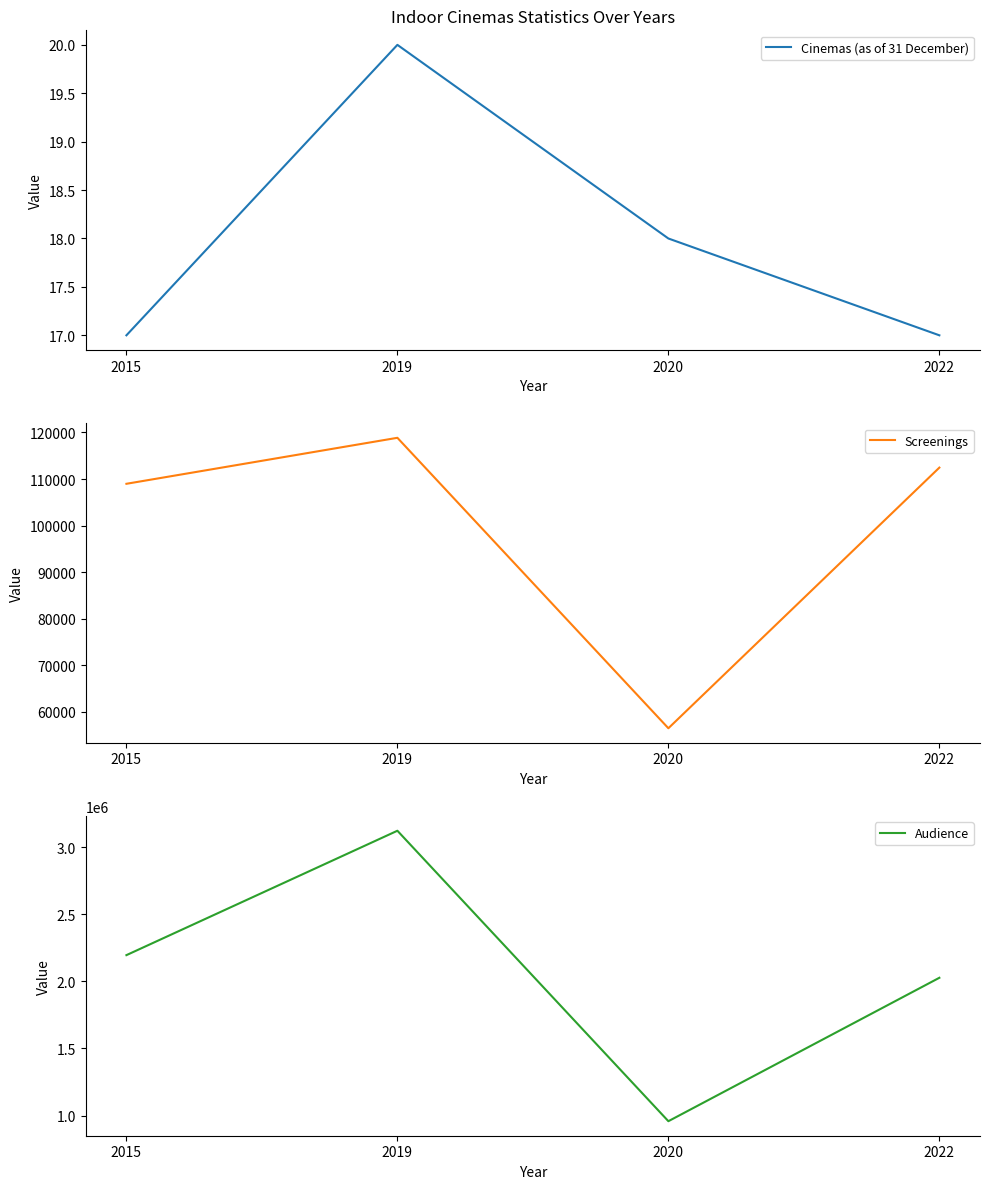

What is the spread (max minus min) of values at 2022?

2026472